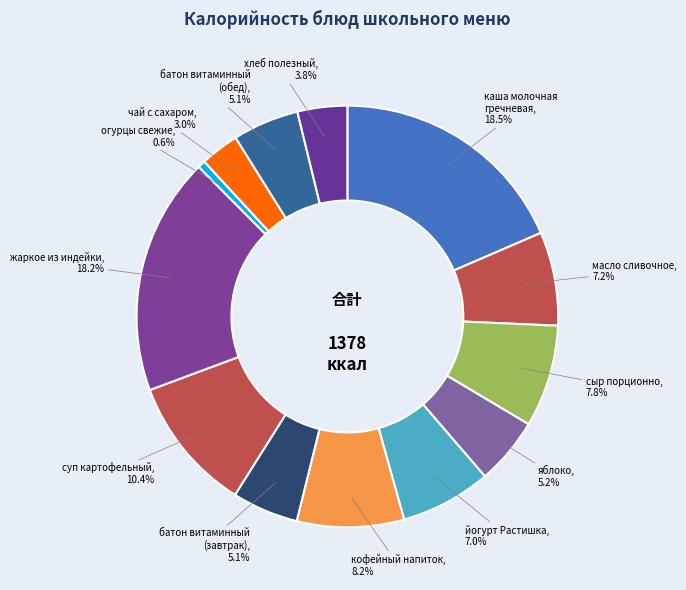

What is the ratio of the value at жаркое из индейки to the value at каша молочная гречневая?

1.0